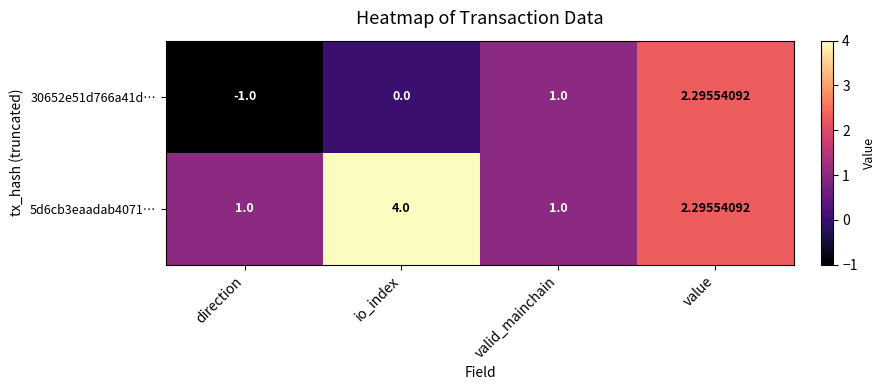

Which category has the lowest value across all series?

direction